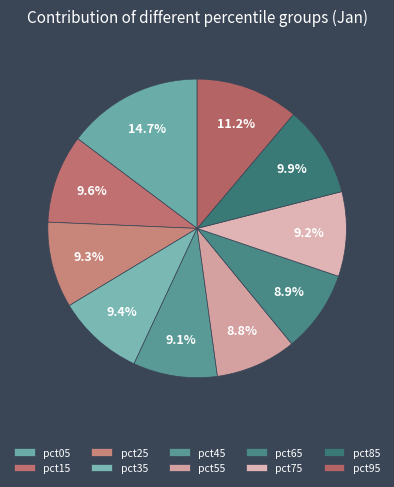

Count the number of slices in the pie.

10